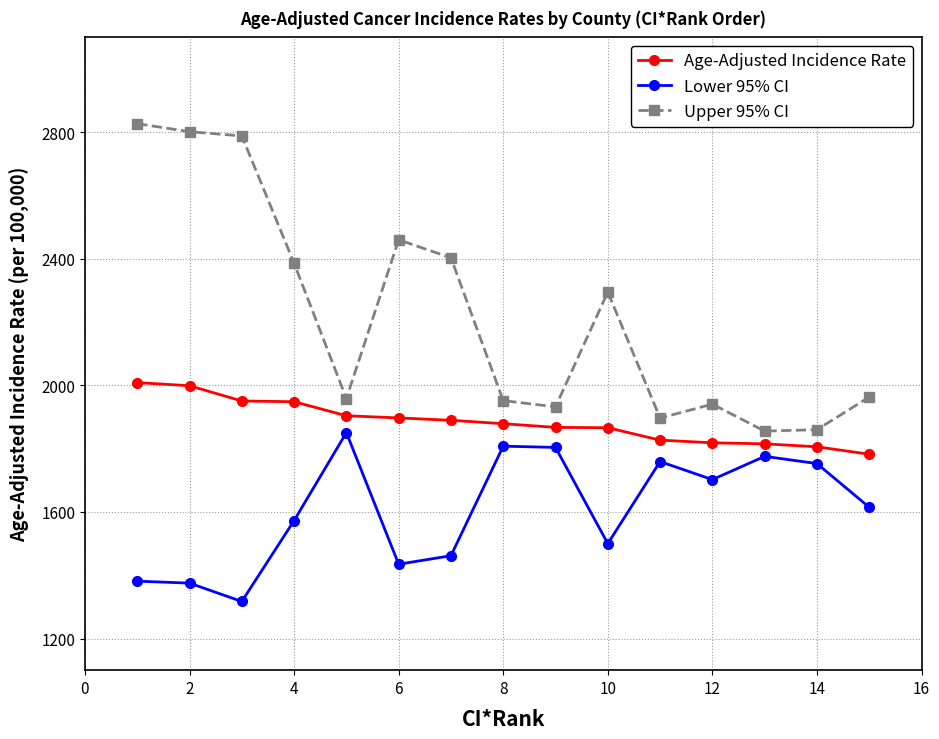

How many series are shown in this chart?

3